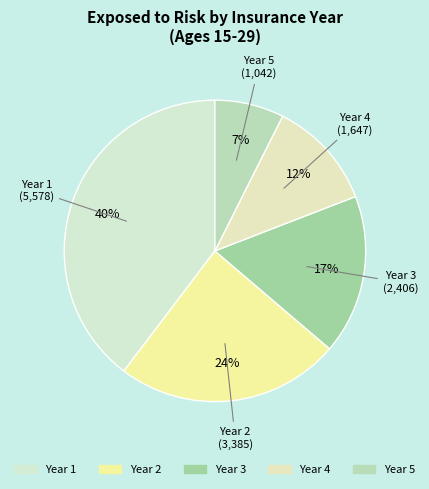

What percentage is the Year 2 slice, to the nearest percent?

24%